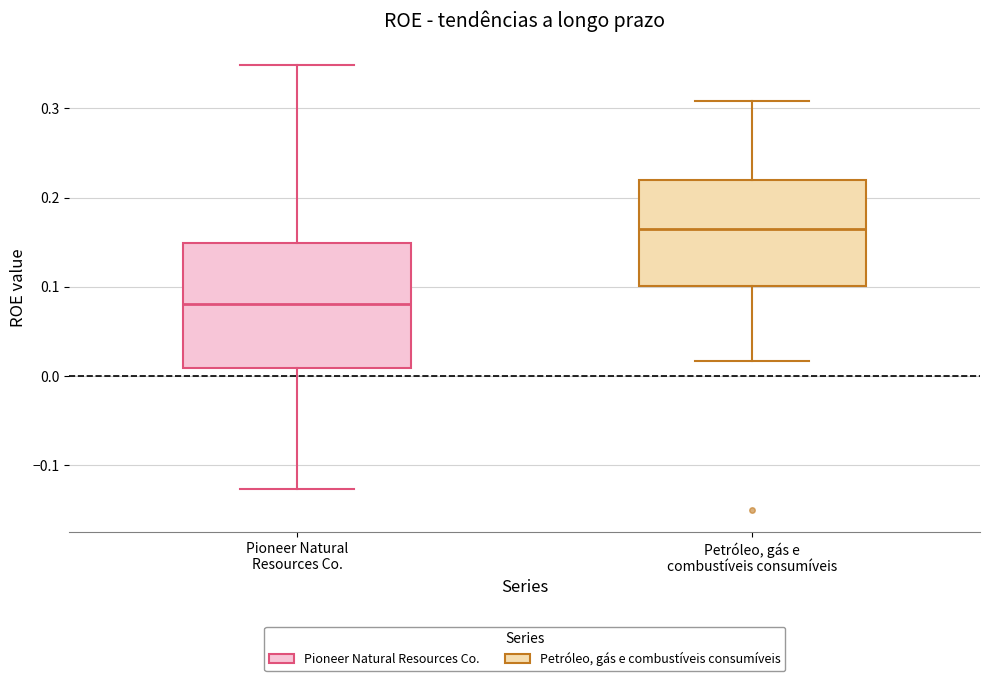

Reading left to right, read every box against the y-axis: the position of its median line, the range the box covers, and the ends of its whiskers. The values are not printed on the chart, so give them approximately, as read against the axis.

Pioneer Natural Resources Co.: median 0.08, box 0.01 to 0.15, whiskers -0.13 to 0.35
Petróleo, gás e combustíveis consumíveis: median 0.16, box 0.10 to 0.22, whiskers 0.02 to 0.31